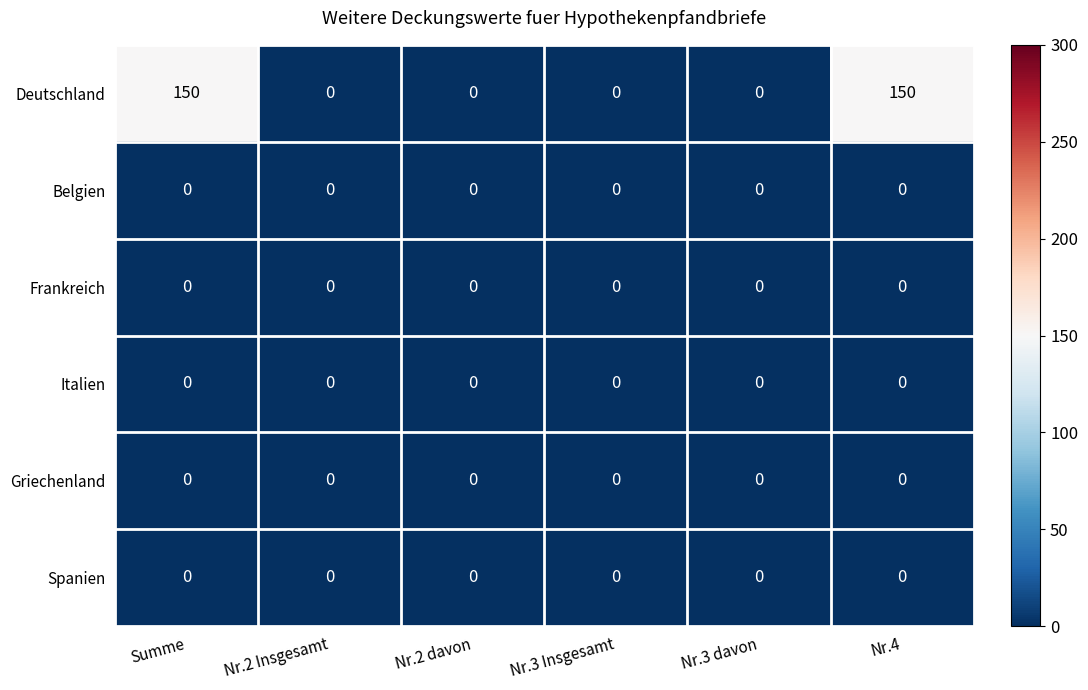

Which series has the widest spread of values?

Deutschland